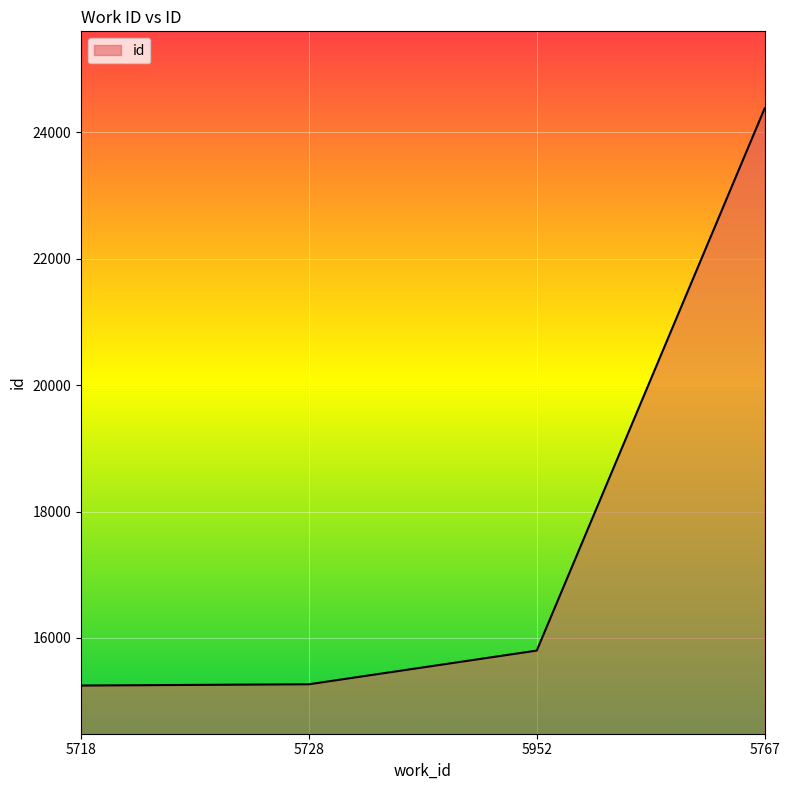

Between 5767 and 5718, which is larger?

5767